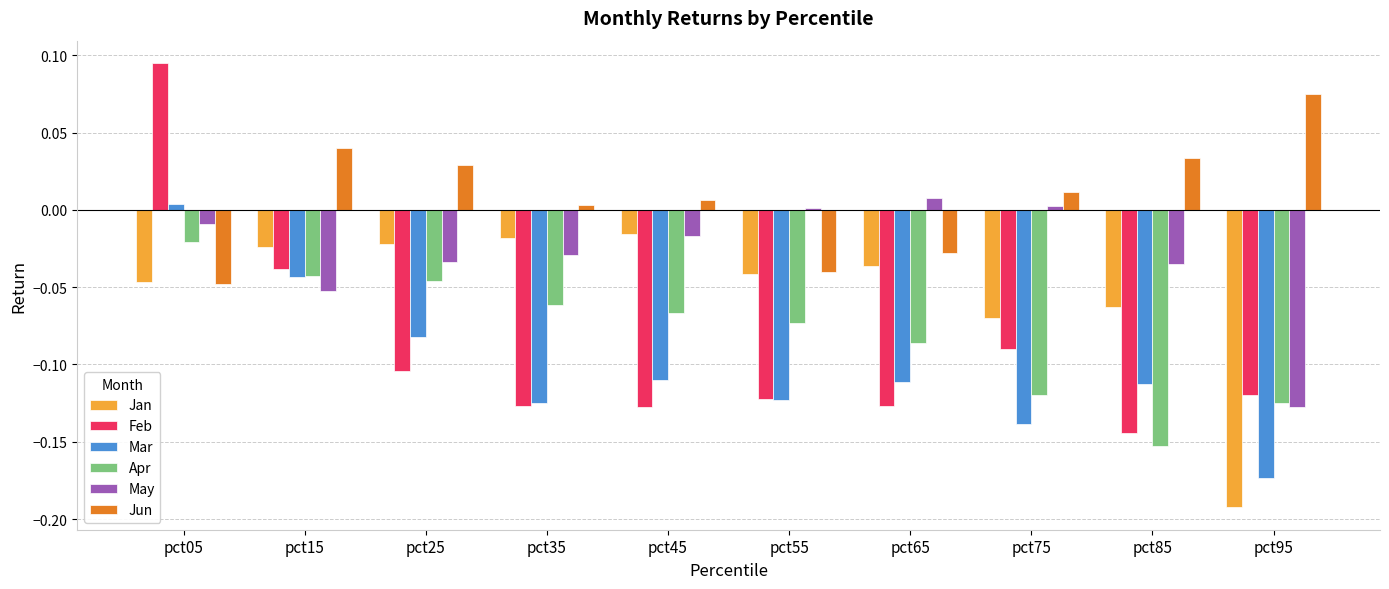

What is the total value across all series at pct45?

-0.3